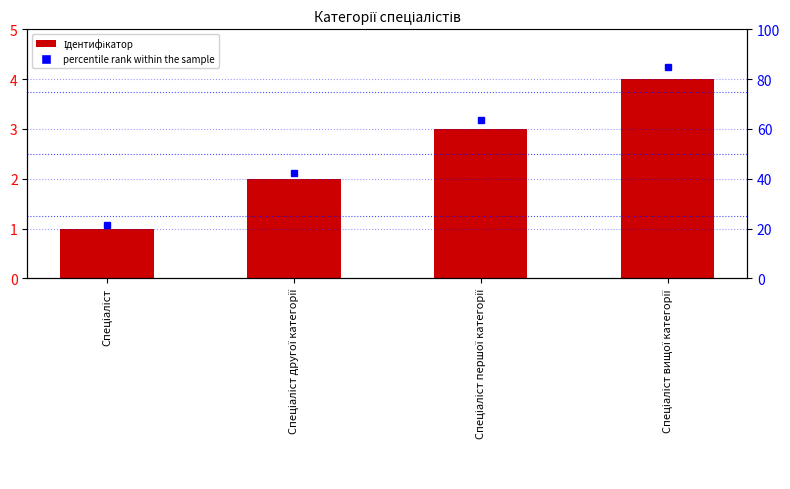

What is the label of the 4th bar from the left?

Спеціаліст вищої категорії